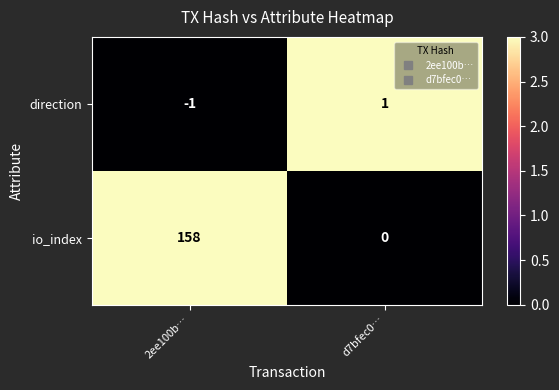

How many categories are shown in the chart?

2